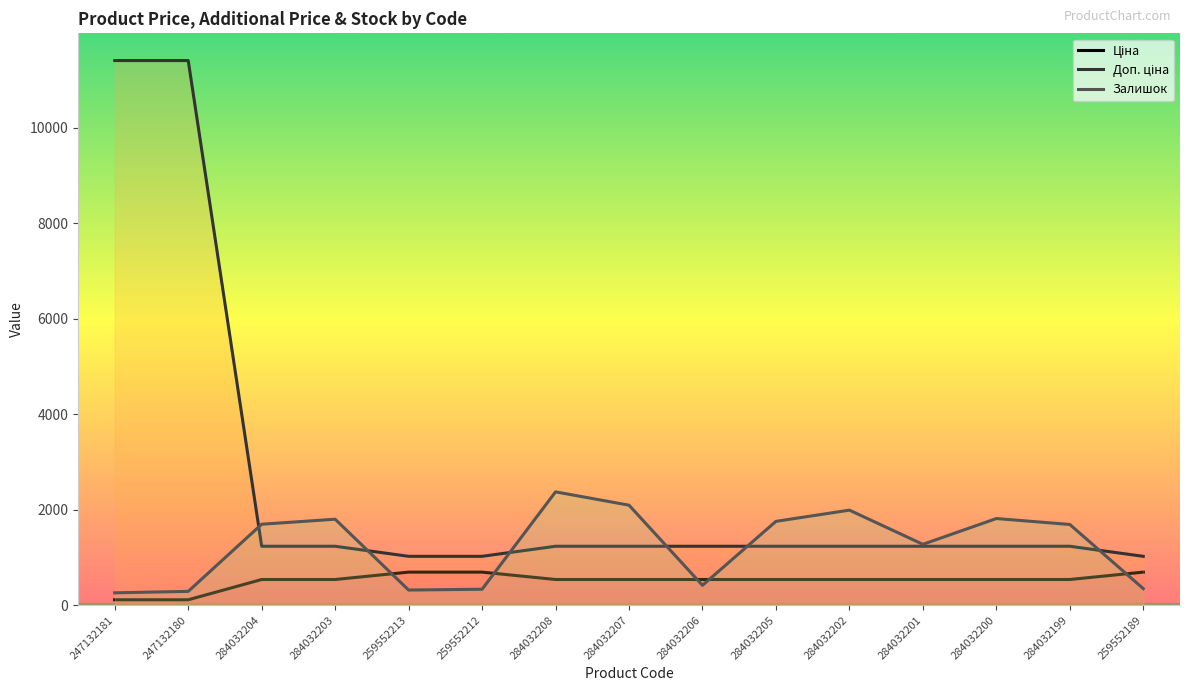

What is the label of the 4th point from the left?

284032203